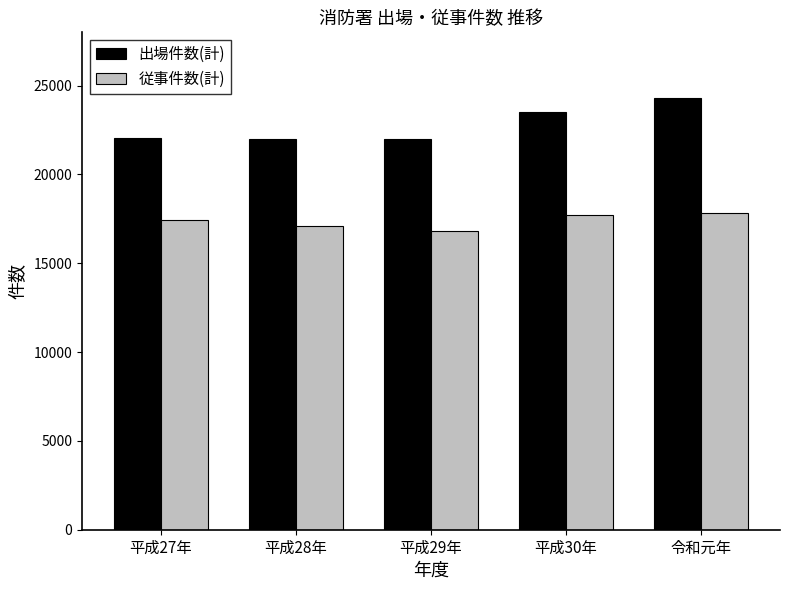

Is the value of 出場件数(計) at 平成29年 greater than the value of 従事件数(計) at 平成29年?

Yes